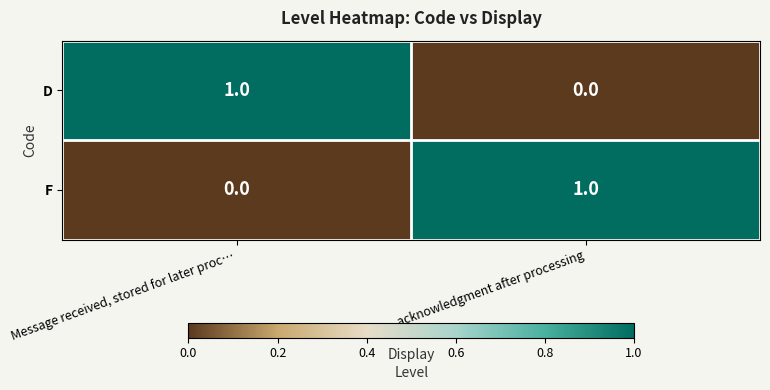

The value of D at acknowledgment after processing is 1. True or false?

False